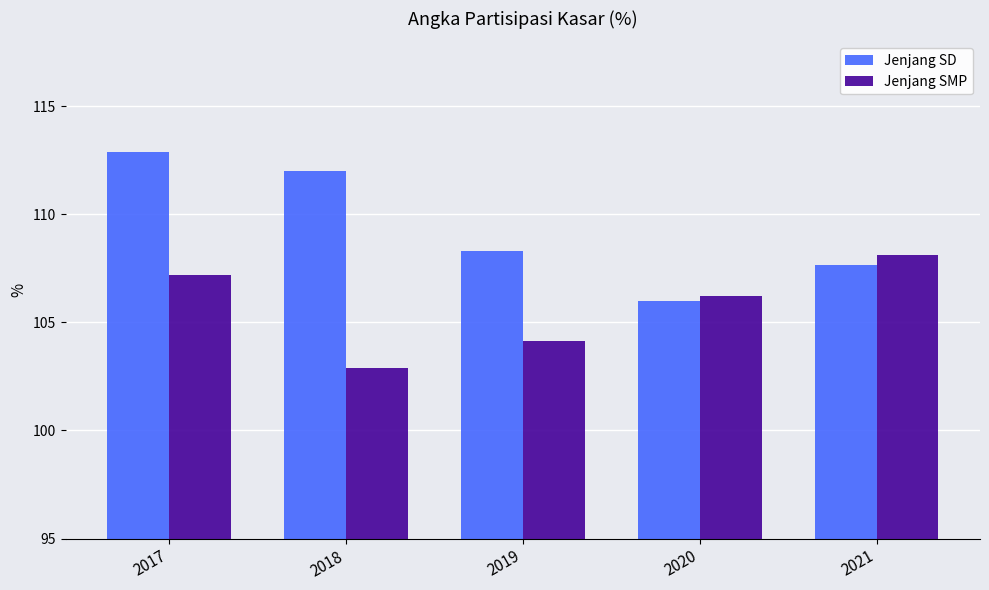

Does the chart contain stacked bars?

No